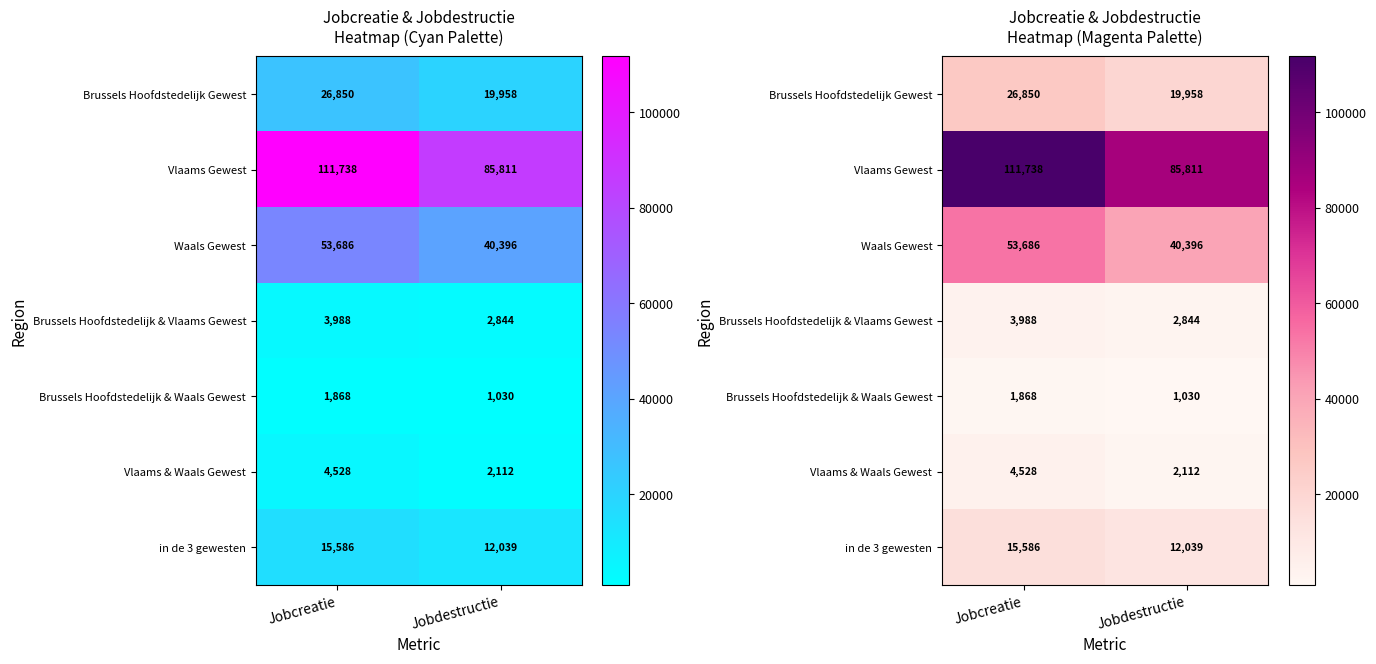

What is the difference between the maximum and minimum values in the Waals Gewest series?

13290